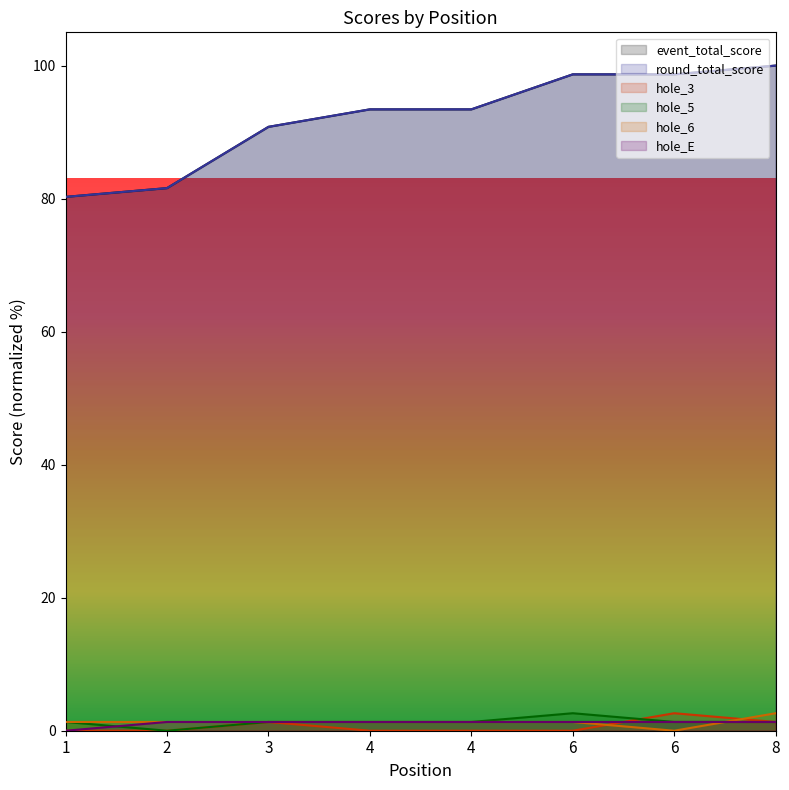

The round_total_score series shows 178.7 at 8. True or false?

False